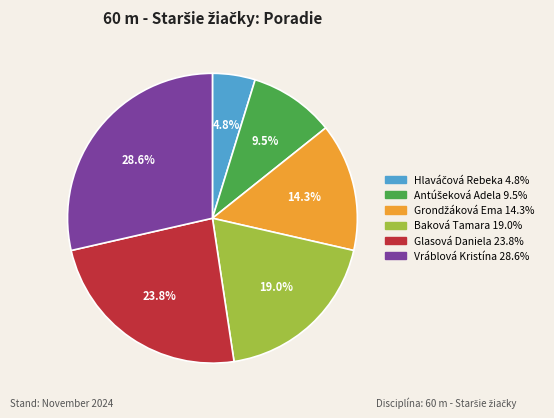

What portion of the pie excludes Glasová Daniela?

76.2%